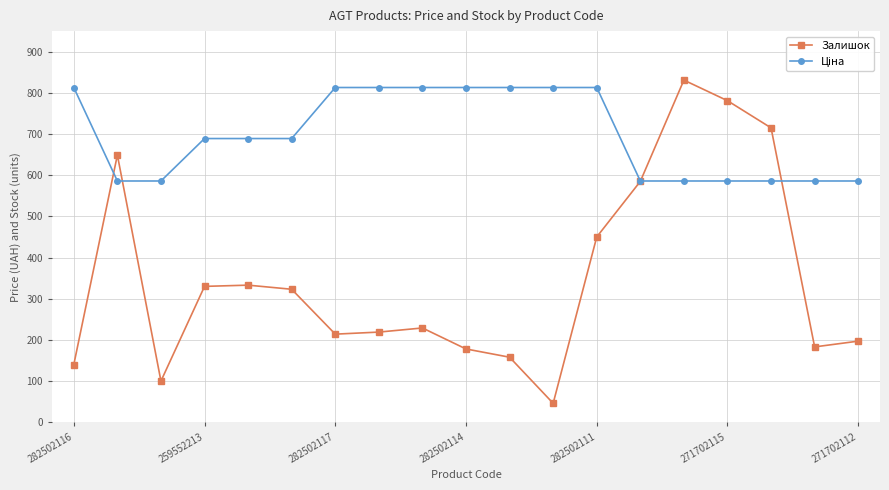

What is the minimum value shown in the chart?

46.0